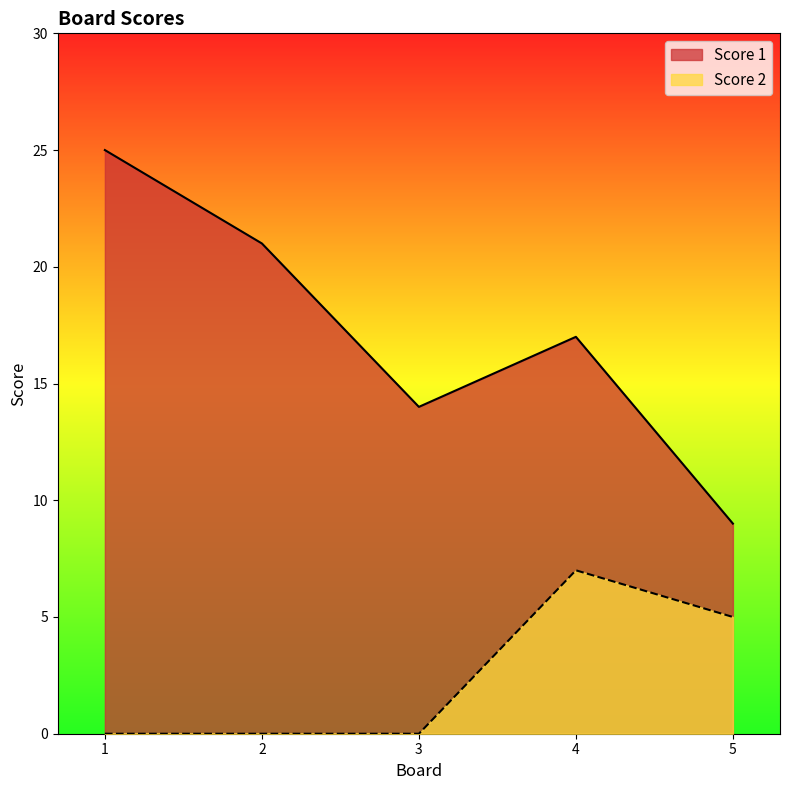

Which series has the largest total across all categories?

Score 1